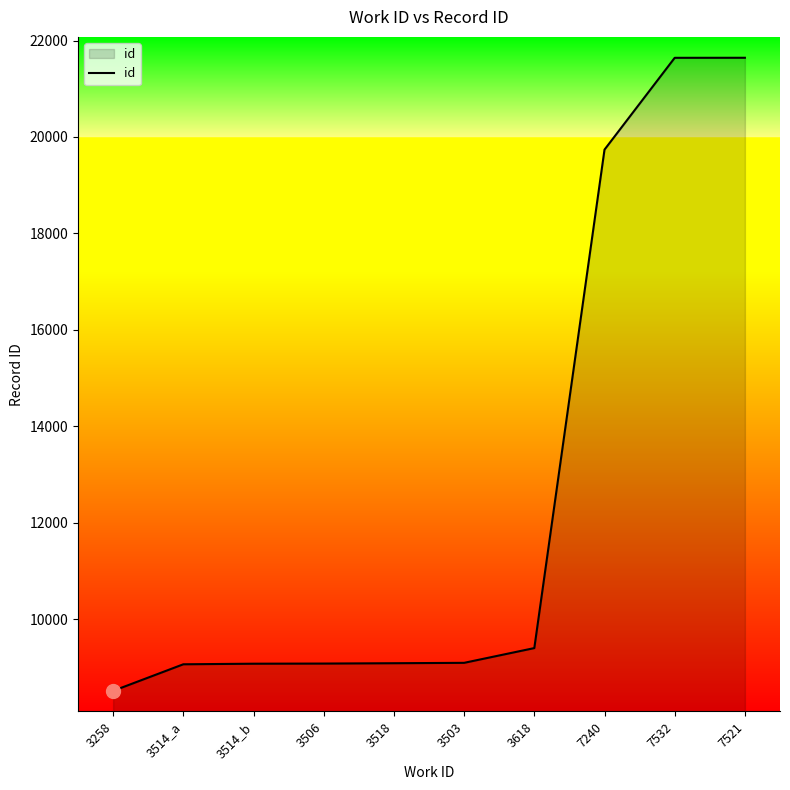

What is the difference between the maximum and second lowest values?

12577